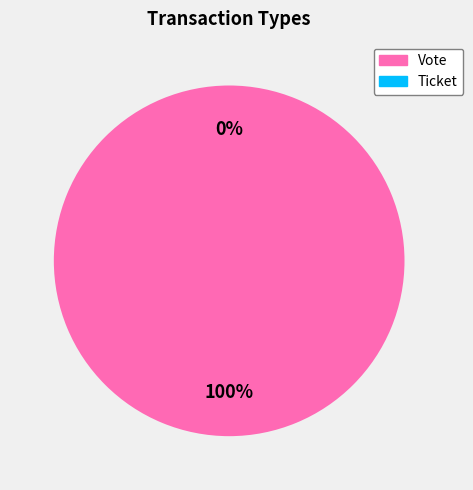

Does any single category account for the majority?

Yes